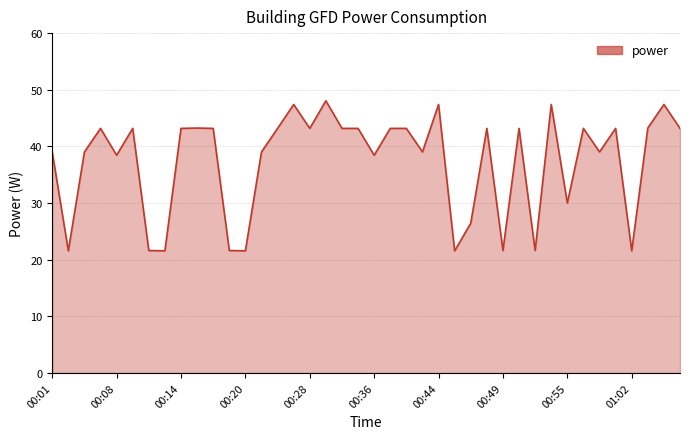

What is the minimum value shown in the chart?

21.6